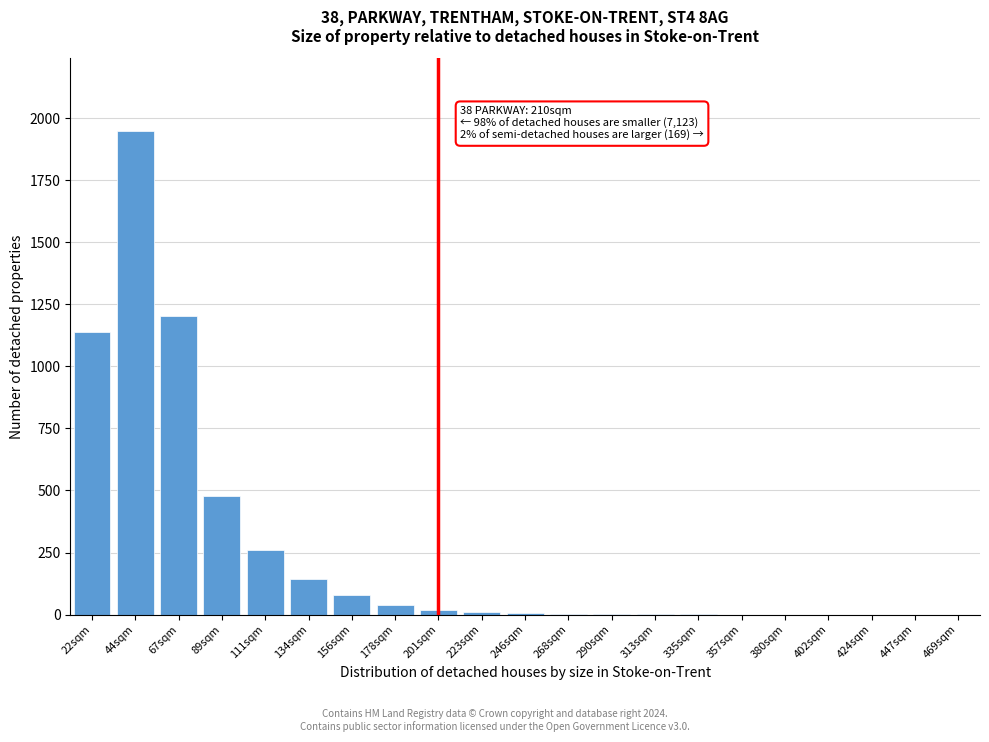

Which category has the highest value across all series?

44sqm